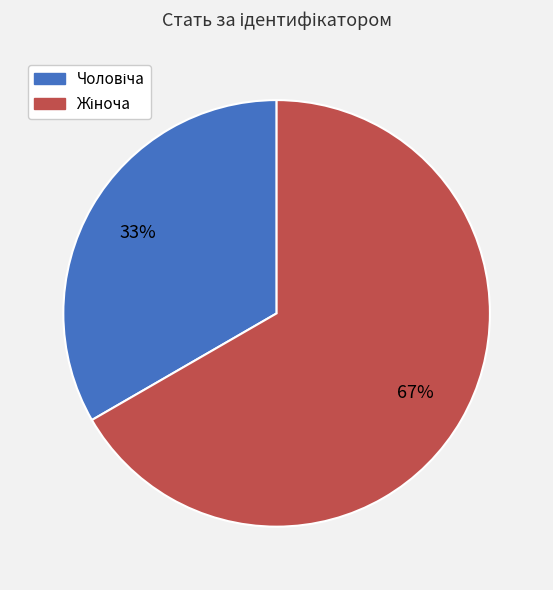

To the nearest percent, what is the average slice percentage?

50%